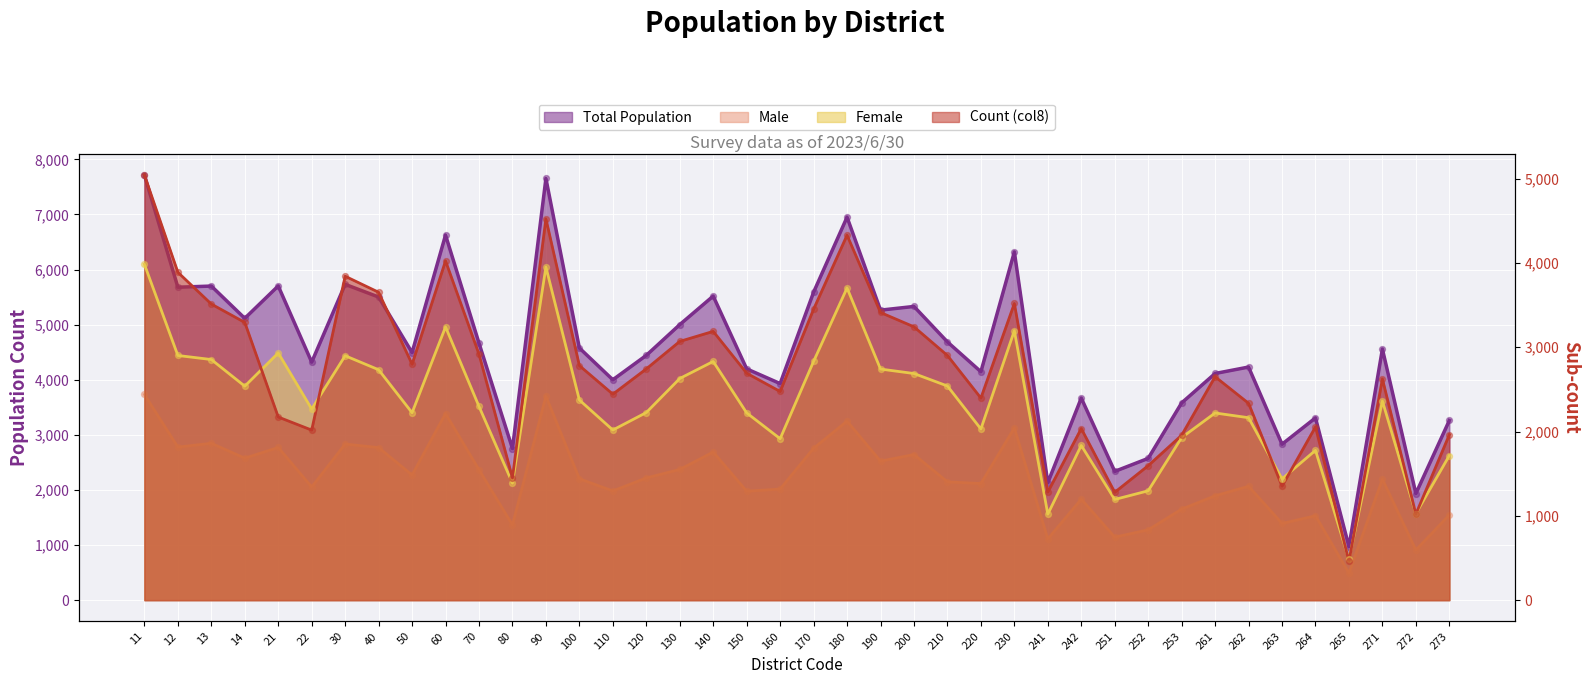

What is the total value across all series at 13?

14914